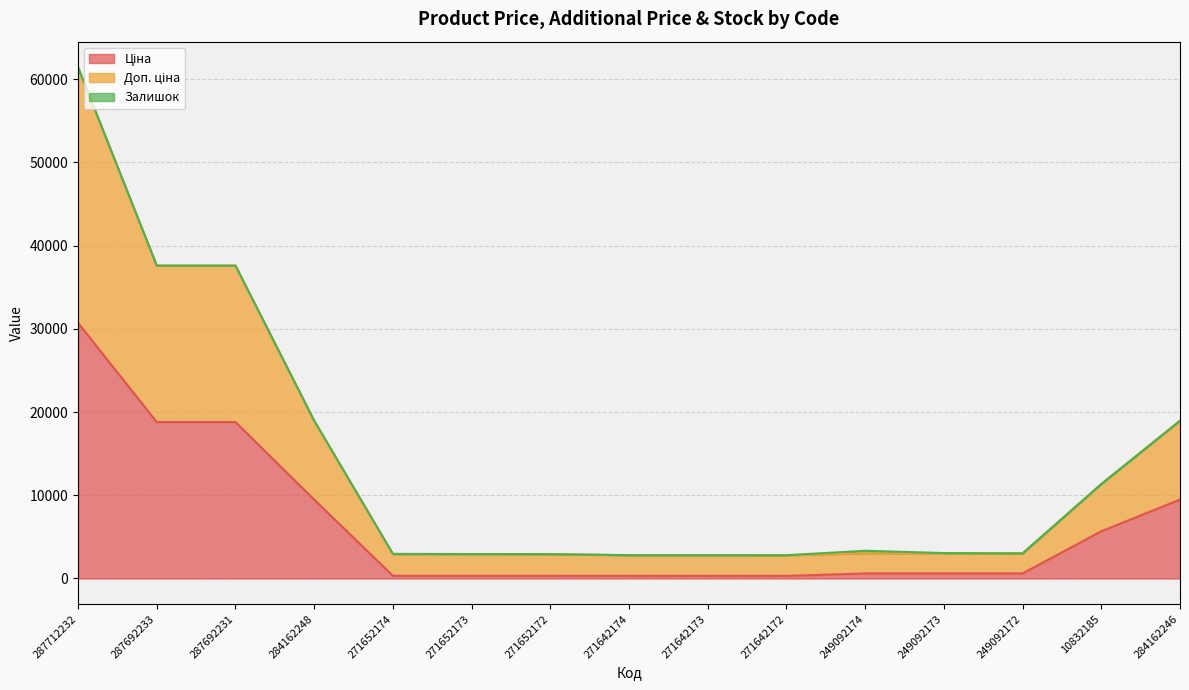

Where is the first local maximum for Доп. ціна?

249092174